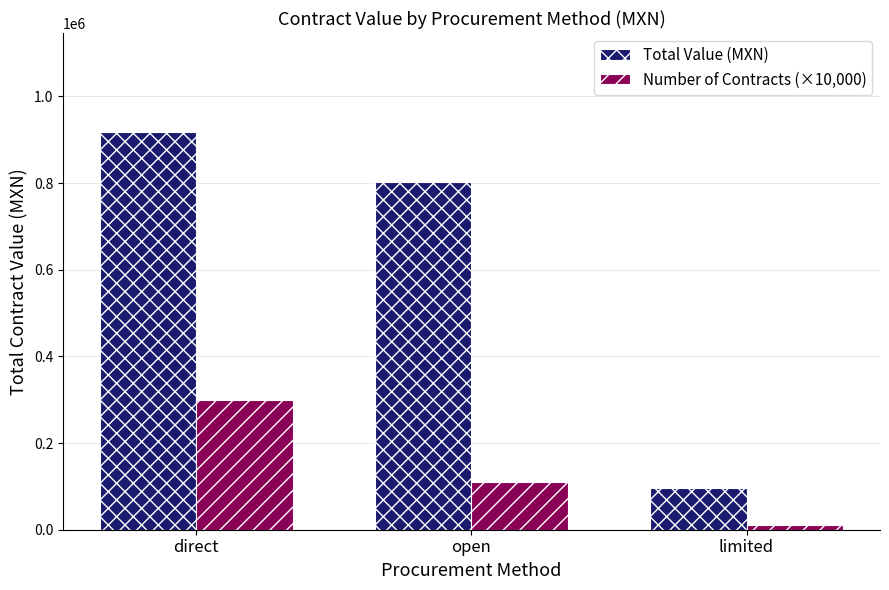

At which label does Number of Contracts (×10,000) reach its peak?

direct